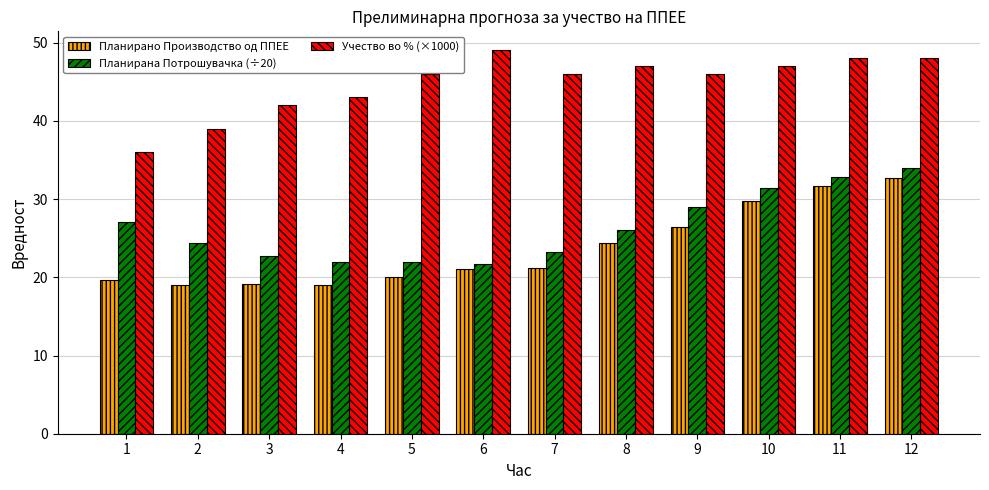

At which label does Планирано Производство од ППЕЕ reach its peak?

12